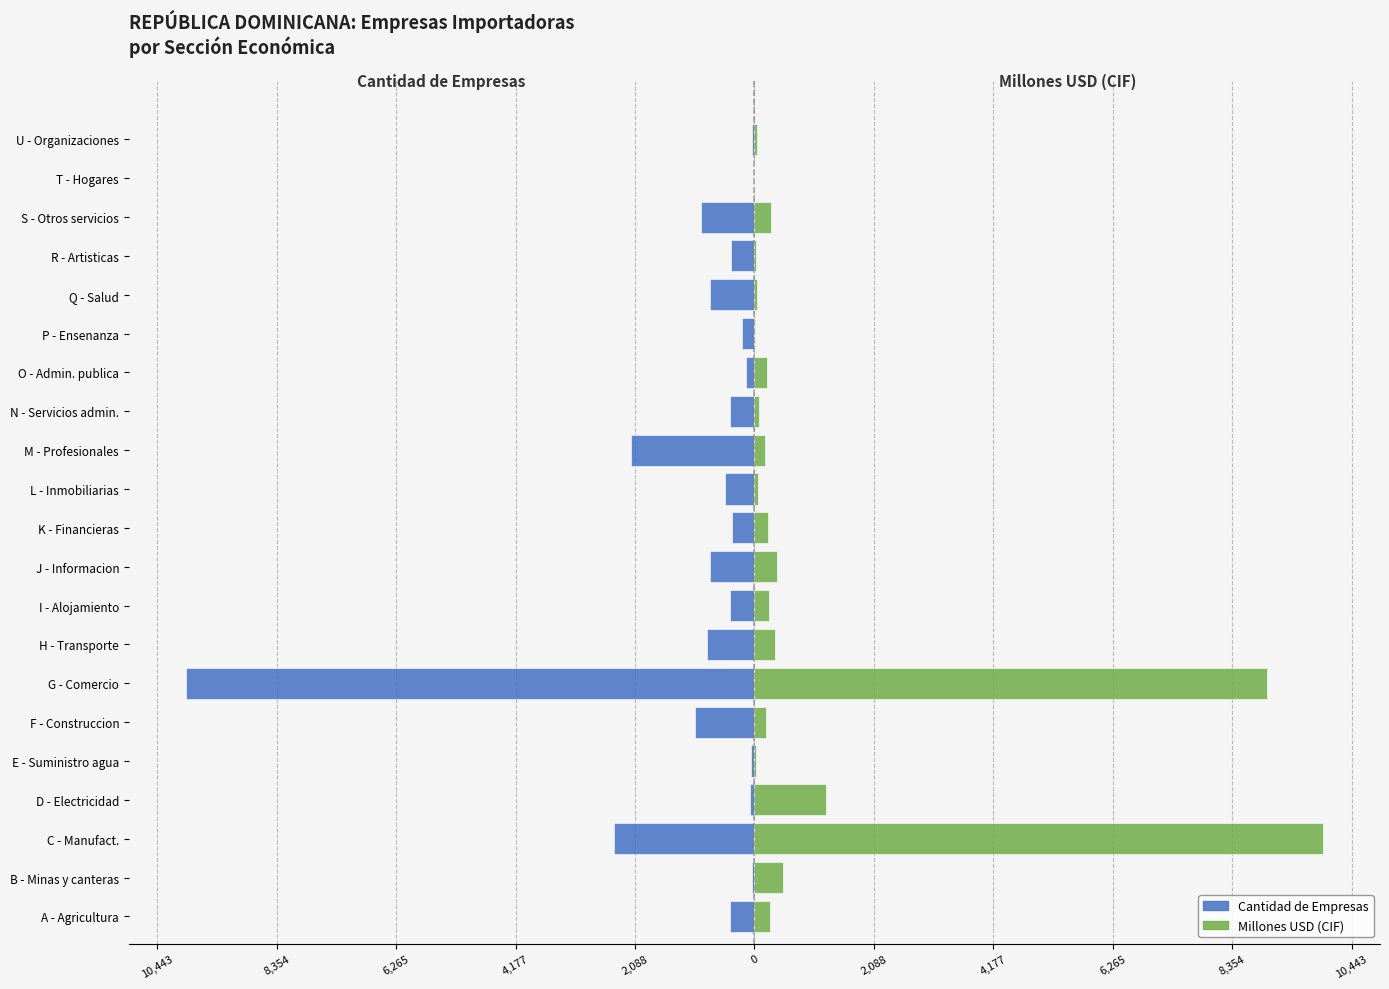

Which series changed the most between G - Comercio and Q - Salud?

Cantidad de Empresas